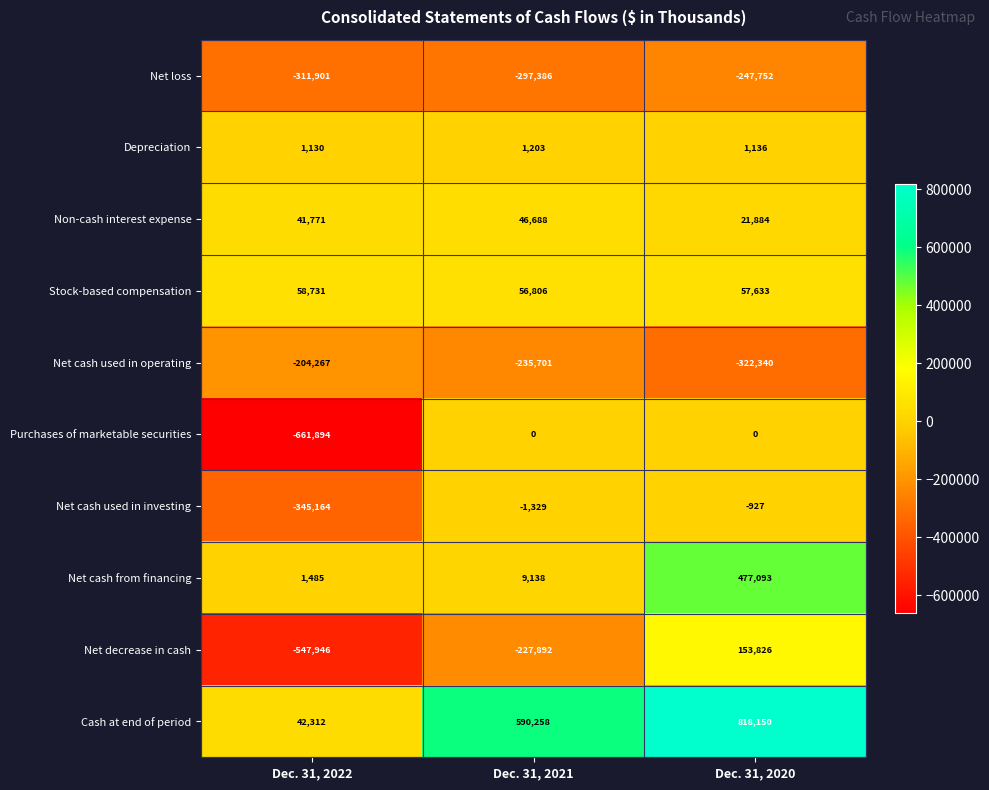

Reading left to right, what are all the values shown in this chart?

Net loss: Dec. 31, 2022=-311901	Dec. 31, 2021=-297386	Dec. 31, 2020=-247752
Depreciation: Dec. 31, 2022=1130	Dec. 31, 2021=1203	Dec. 31, 2020=1136
Non-cash interest expense: Dec. 31, 2022=41771	Dec. 31, 2021=46688	Dec. 31, 2020=21884
Stock-based compensation: Dec. 31, 2022=58731	Dec. 31, 2021=56806	Dec. 31, 2020=57633
Net cash used in operating: Dec. 31, 2022=-204267	Dec. 31, 2021=-235701	Dec. 31, 2020=-322340
Purchases of marketable securities: Dec. 31, 2022=-661894	Dec. 31, 2021=0	Dec. 31, 2020=0
Net cash used in investing: Dec. 31, 2022=-345164	Dec. 31, 2021=-1329	Dec. 31, 2020=-927
Net cash from financing: Dec. 31, 2022=1485	Dec. 31, 2021=9138	Dec. 31, 2020=477093
Net decrease in cash: Dec. 31, 2022=-547946	Dec. 31, 2021=-227892	Dec. 31, 2020=153826
Cash at end of period: Dec. 31, 2022=42312	Dec. 31, 2021=590258	Dec. 31, 2020=818150